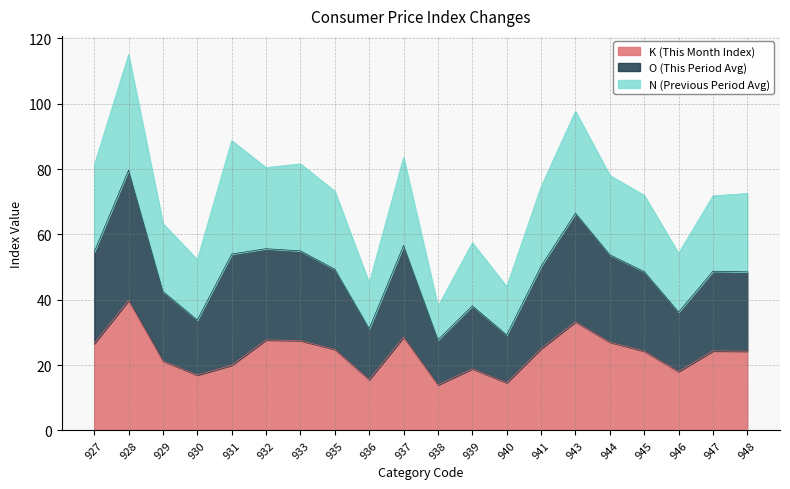

What is the sum of the K values at 932 and 935?

52.5